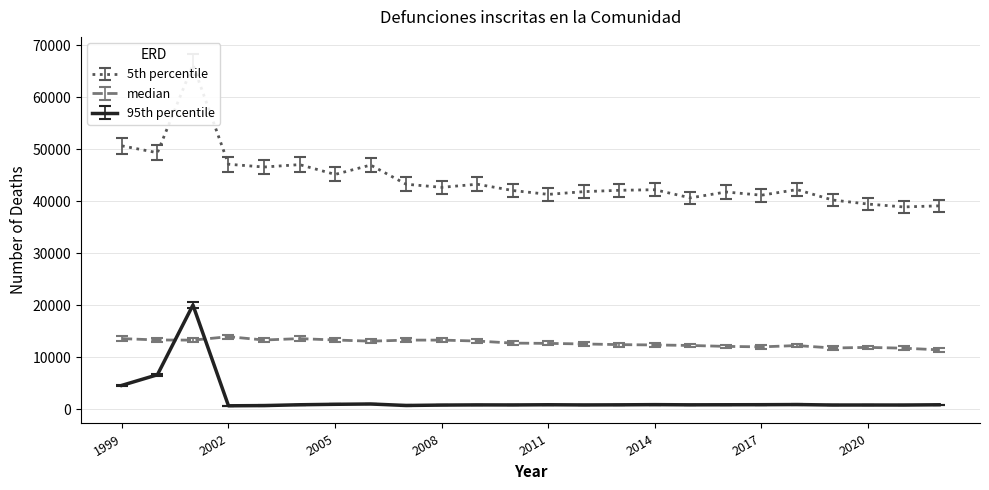

True or false: 5th percentile and median intersect in this chart.

False